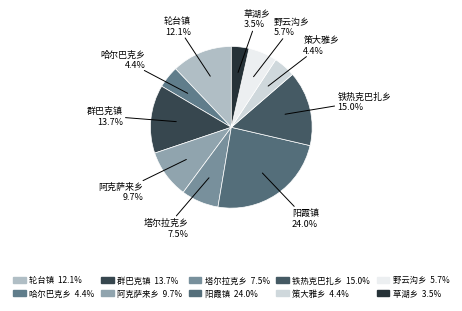

Is it true that 策大雅乡 is 10% of the pie?

False